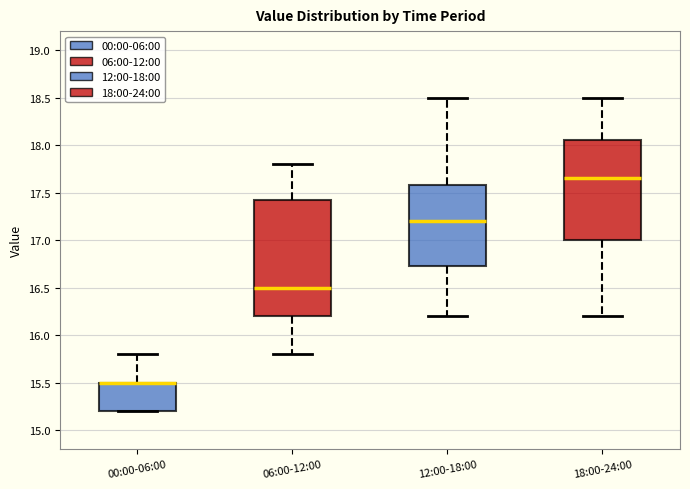

Reading left to right, transcribe this box plot: for each box, give where its median line is, the range the box spans, and where its two whiskers end, as read against the y-axis. The values are not printed on the chart, so give them approximately, as read against the axis.

00:00-06:00: median 15.50 (drawn on the box's upper edge), box 15.20 to 15.50, whiskers 15.20 to 15.80
06:00-12:00: median 16.50, box 16.20 to 17.45, whiskers 15.80 to 17.80
12:00-18:00: median 17.20, box 16.75 to 17.60, whiskers 16.20 to 18.50
18:00-24:00: median 17.65, box 17.00 to 18.05, whiskers 16.20 to 18.50